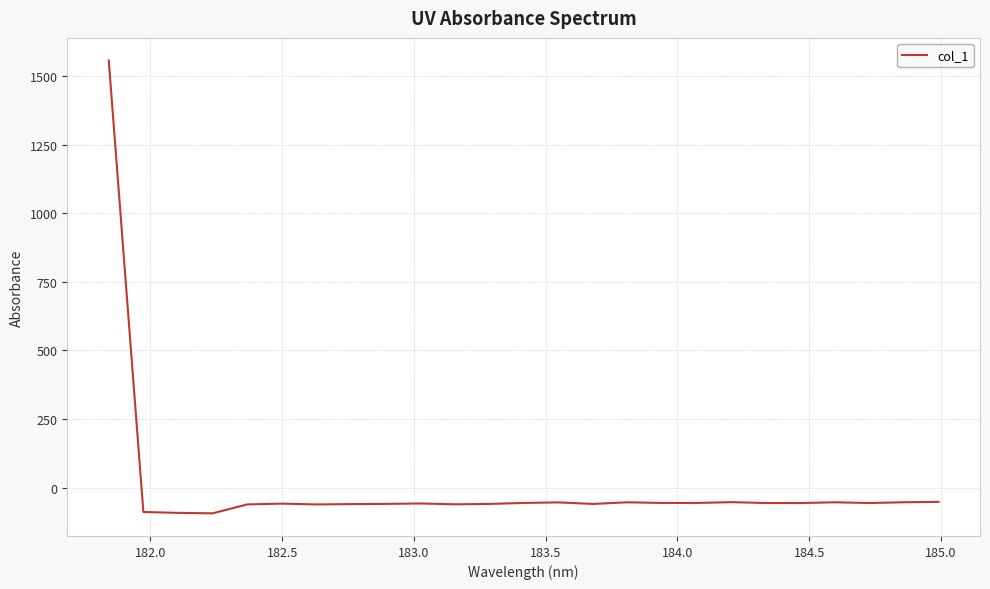

What is the difference between the maximum and minimum values?

1649.7